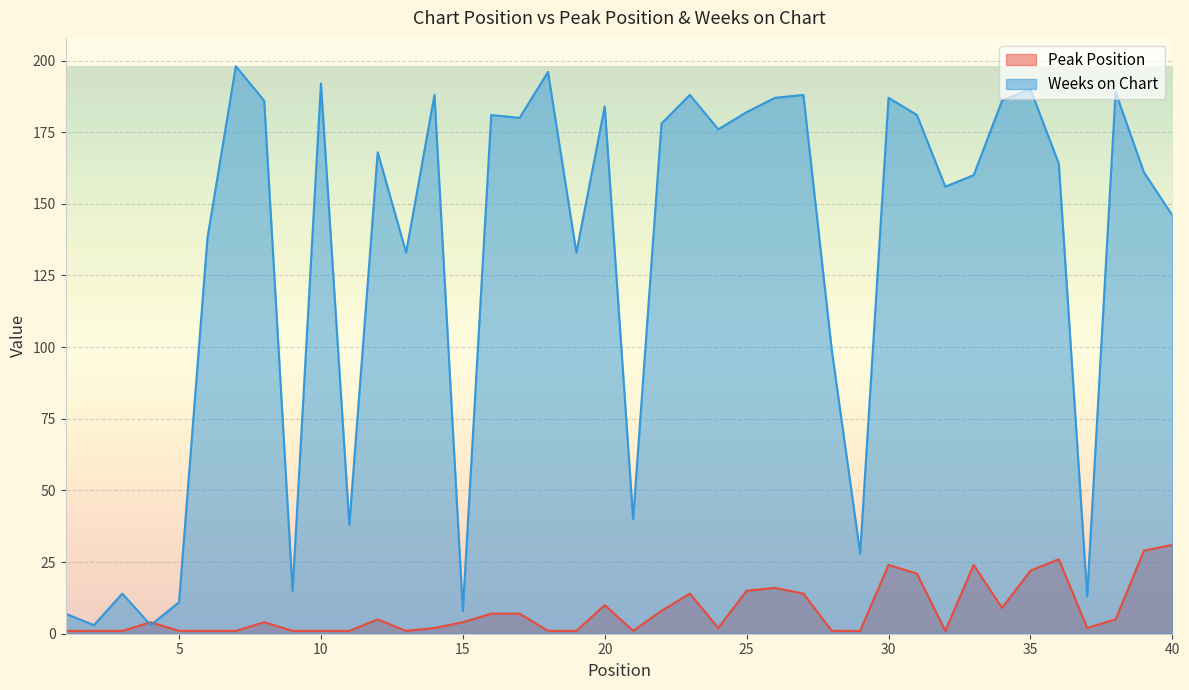

Between 15 and 39, which series saw the biggest shift?

Weeks on Chart